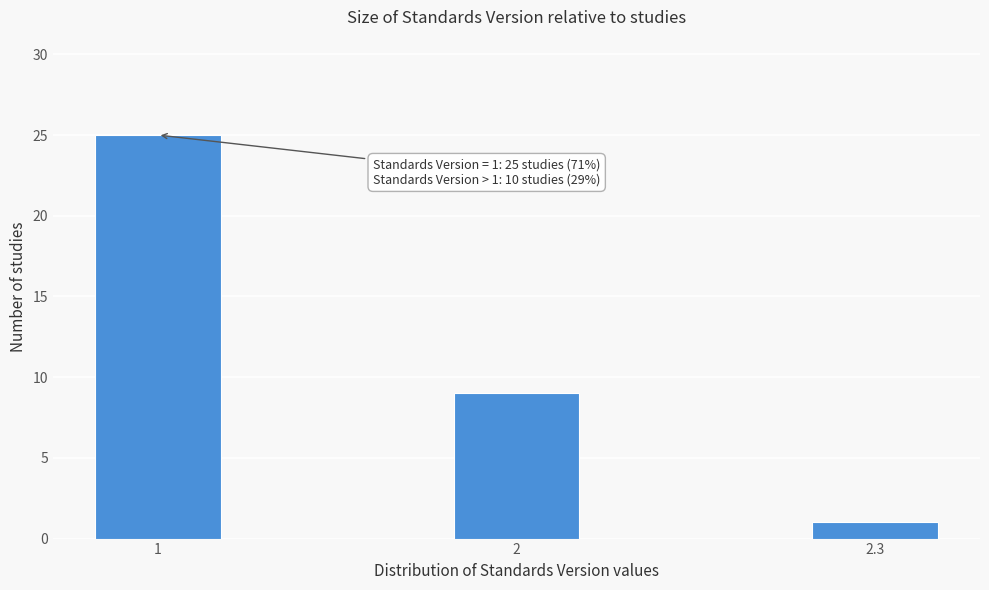

Reading left to right, extract all data points from this chart.

1=25	2=9	2.3=1